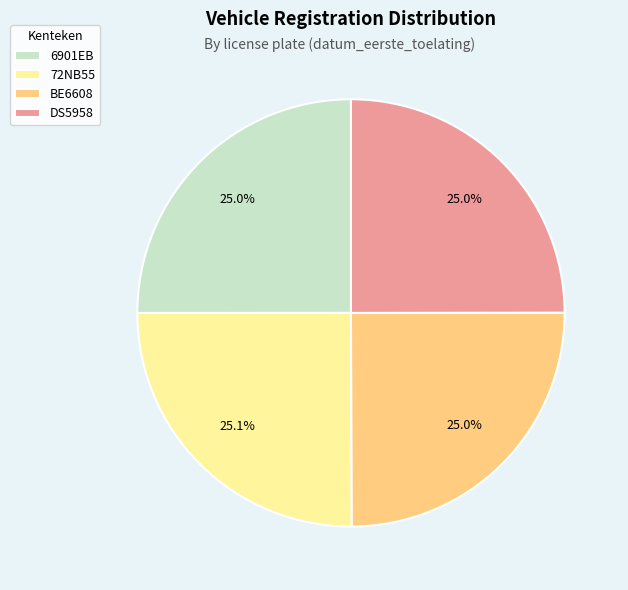

To the nearest percent, what is the combined percentage of DS5958 and BE6608?

50%